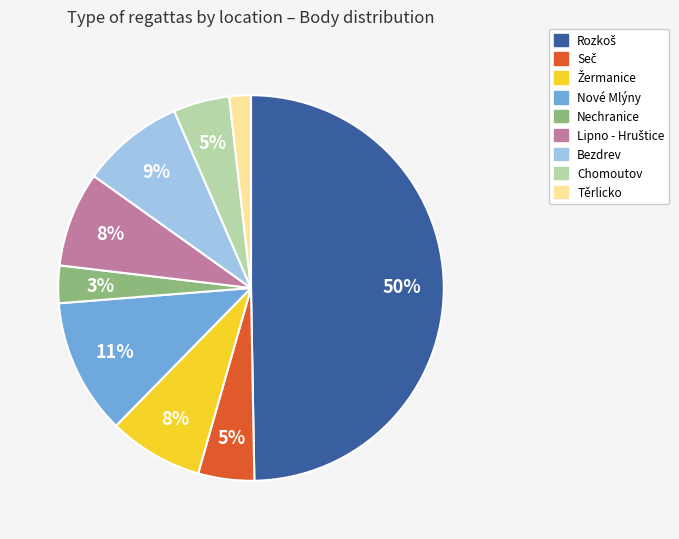

To the nearest percent, what percentage of the pie is Nové Mlýny?

11%